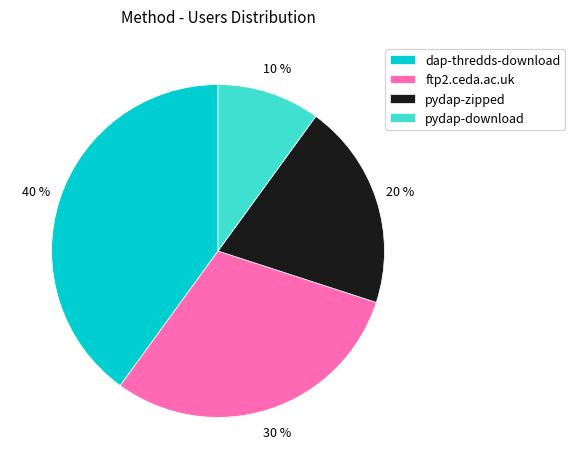

How many slices are in this pie chart?

4